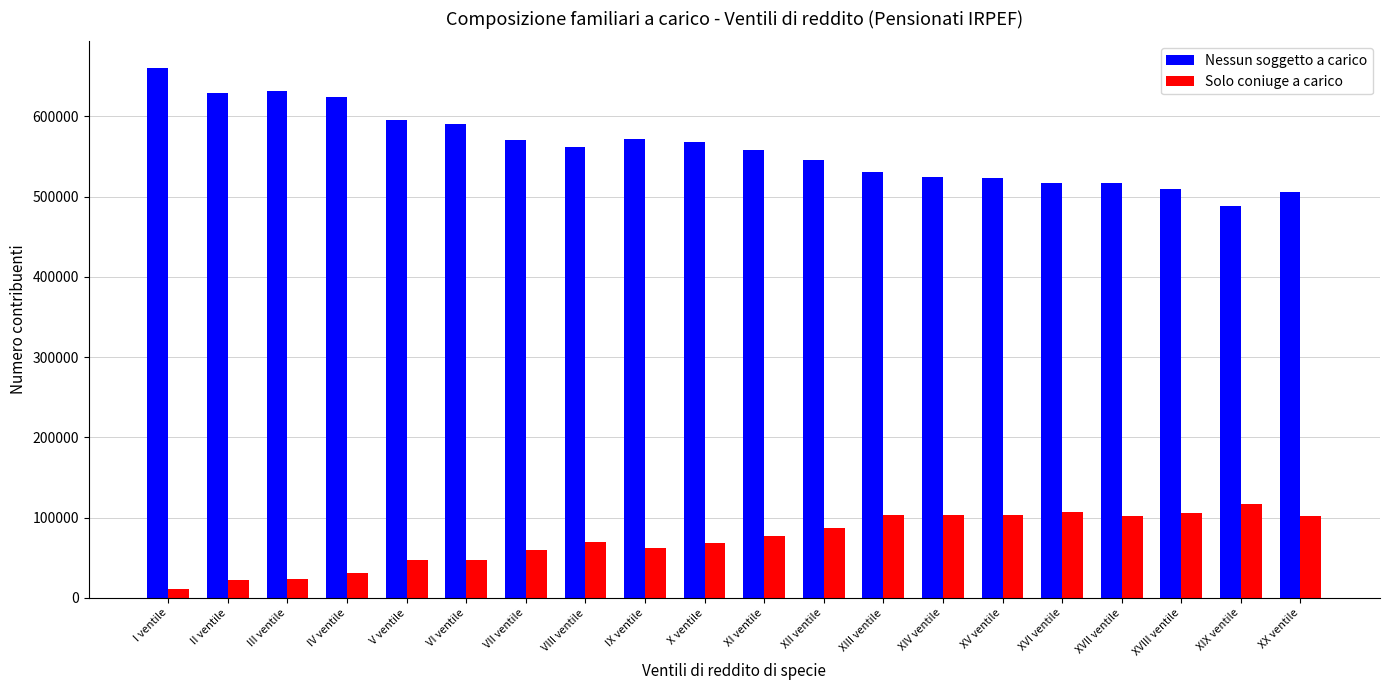

Which series has the largest total across all categories?

Nessun soggetto a carico